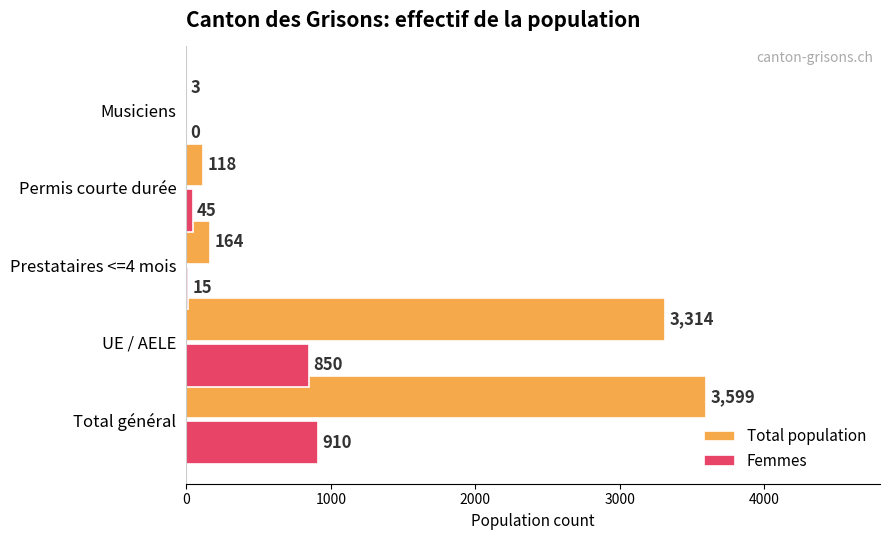

What is the highest value of the Femmes series?

910